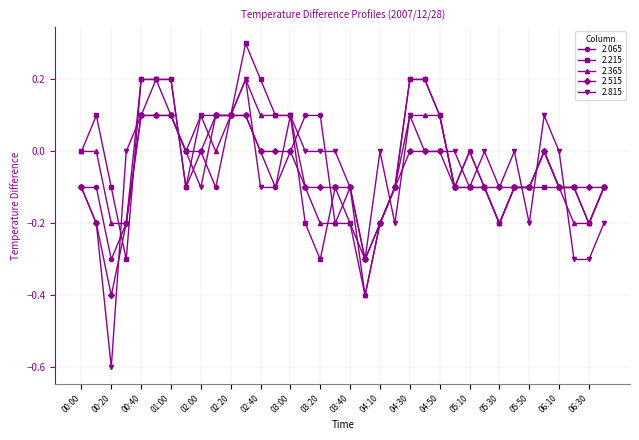

True or false: 2.215 has more than 1 points higher than both neighbors.

True